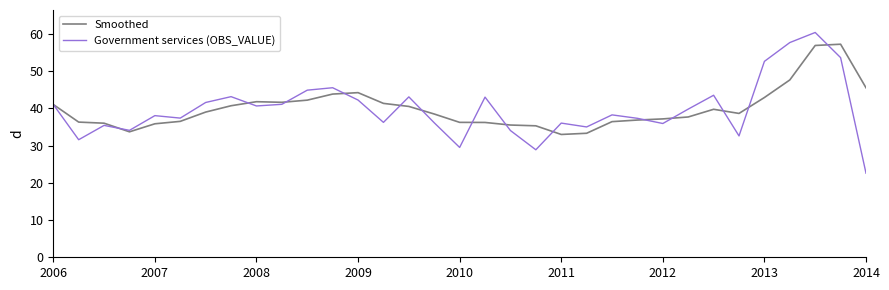

Which series has the widest spread of values?

Government services (OBS_VALUE)